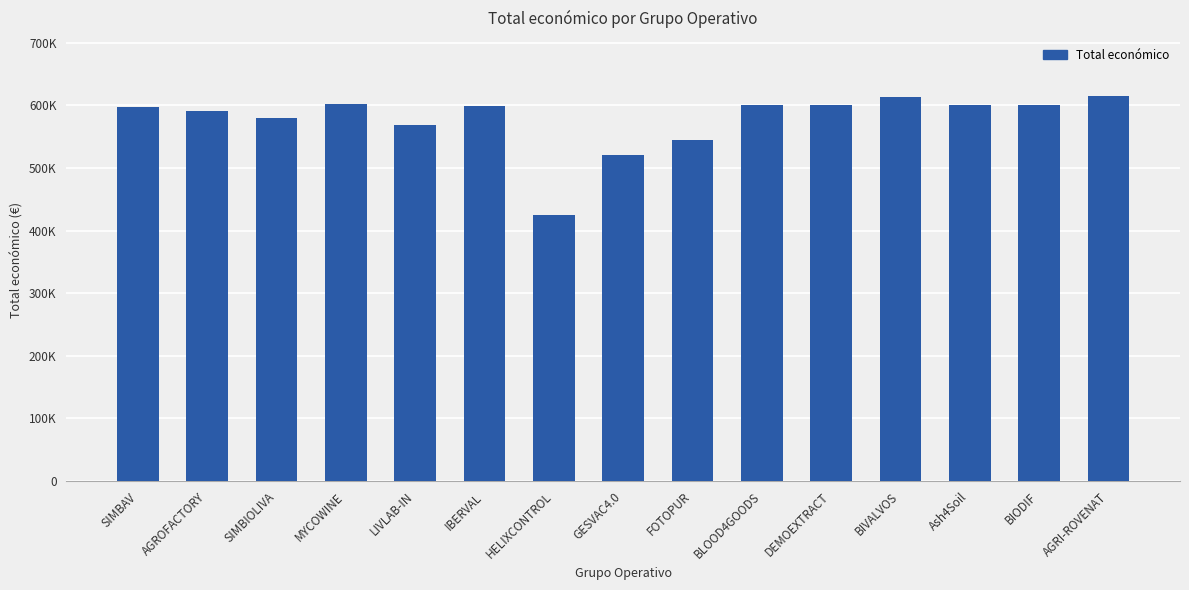

Which label corresponds to the largest value in the chart?

AGRI-ROVENAT